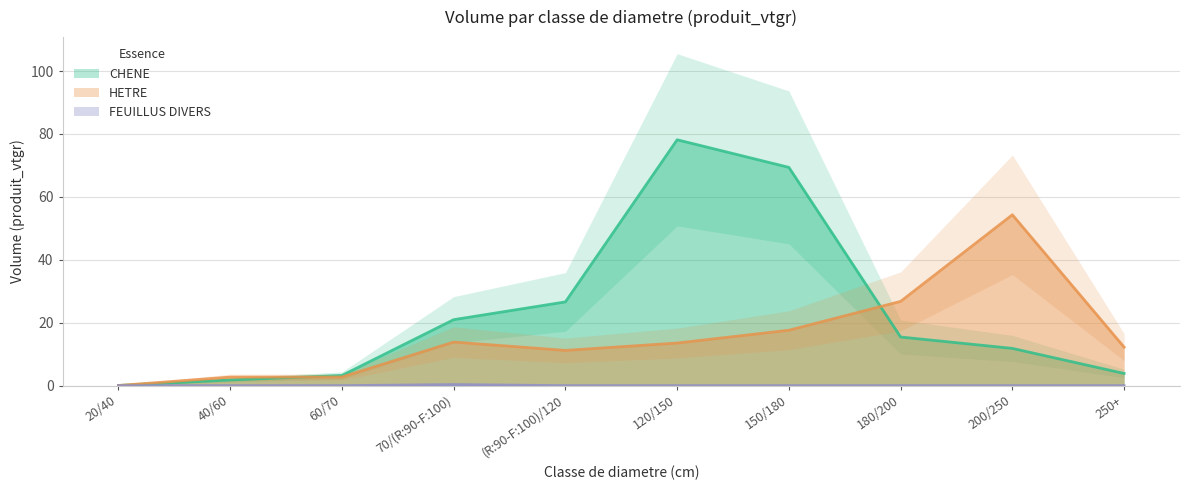

Reading right to left, what are all the values shown in this chart?

CHENE: 3.9	11.8	15.5	69.4	78.2	26.6	21.0	3.2	1.8	0.1
HETRE: 12.2	54.3	26.8	17.6	13.5	11.2	13.9	2.7	2.7	0.1
FEUILLUS DIVERS: 0.0	0.0	0.0	0.0	0.0	0.0	0.3	0.0	0.0	0.0